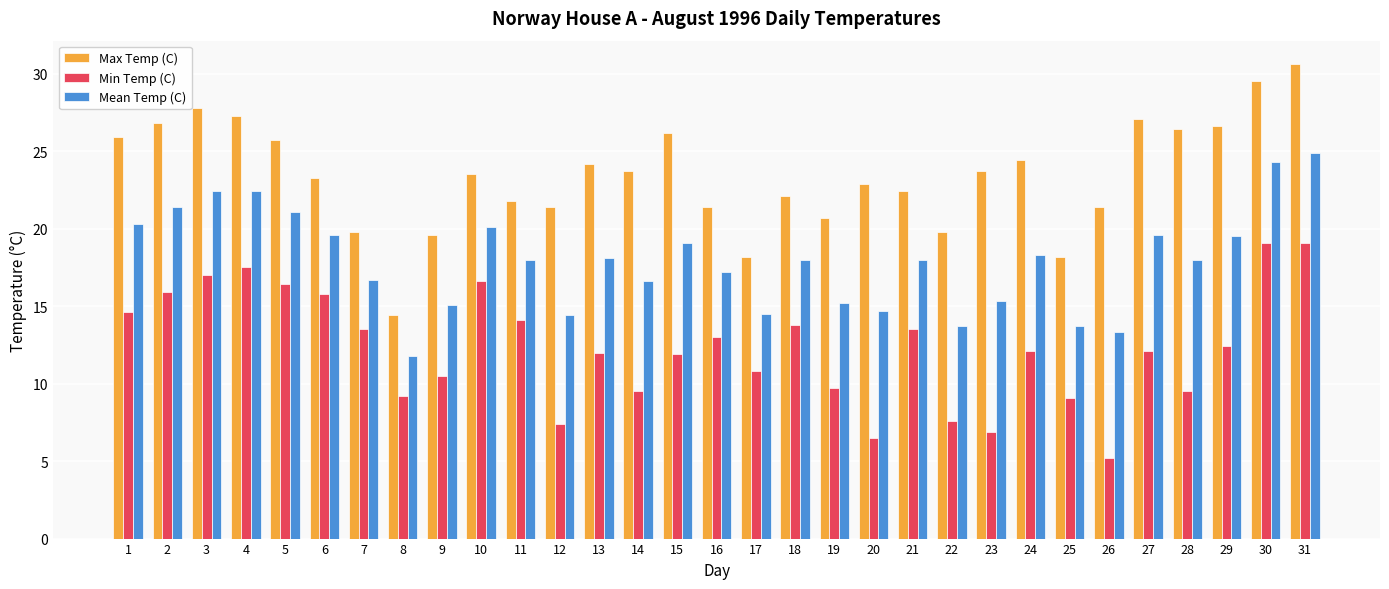

What is the difference between the maximum and minimum values in the Min Temp (C) series?

13.9